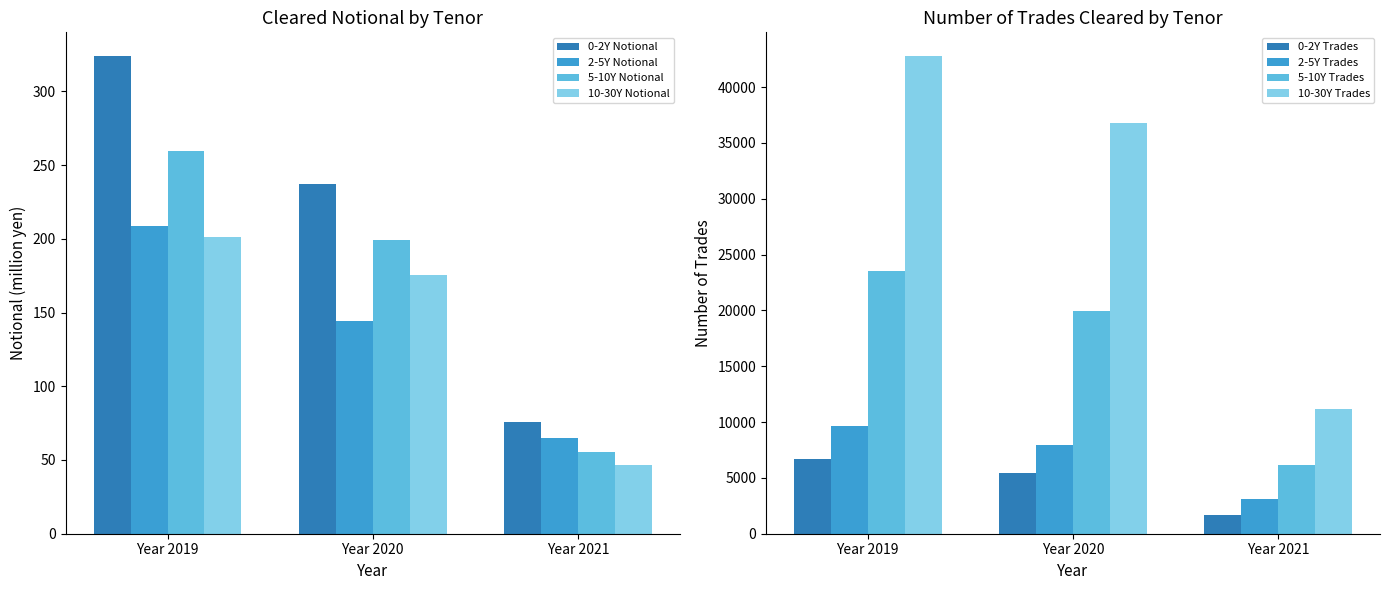

Rank the categories by 5-10Y Notional value from highest to lowest.

Year 2019, Year 2020, Year 2021